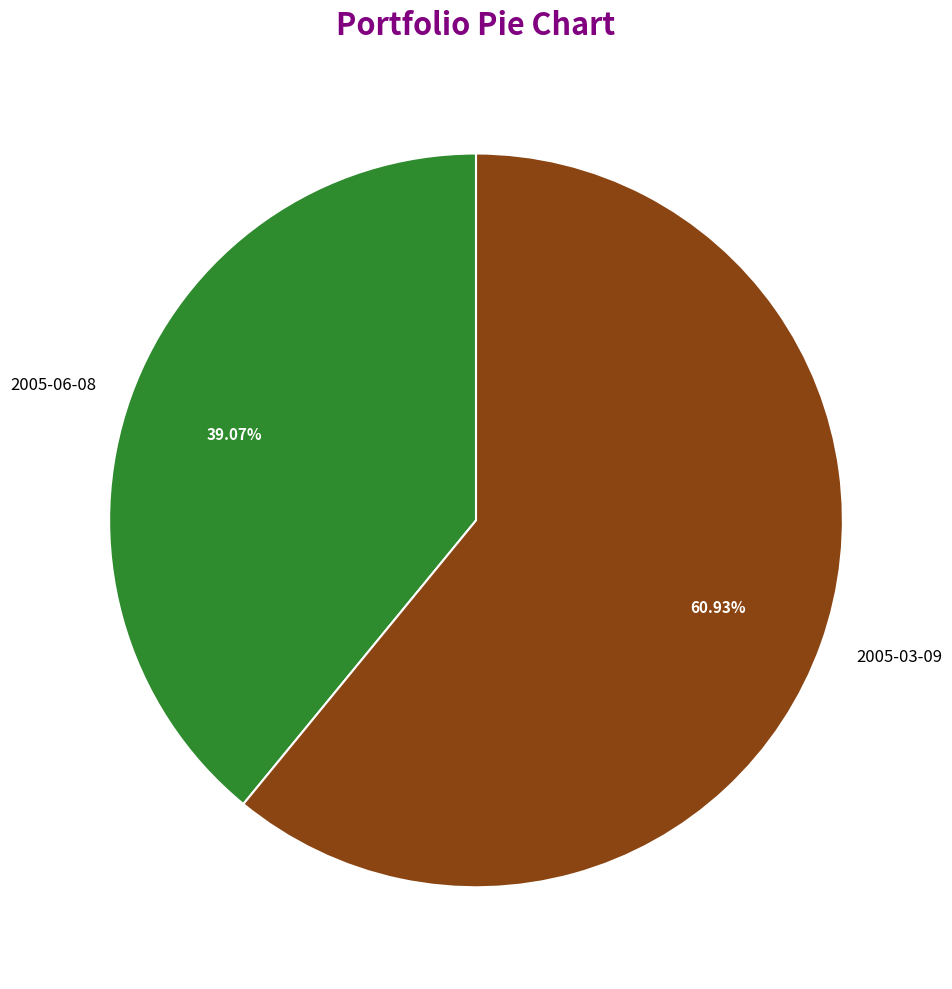

The 2005-06-08 slice represents 39% of the pie. True or false?

True